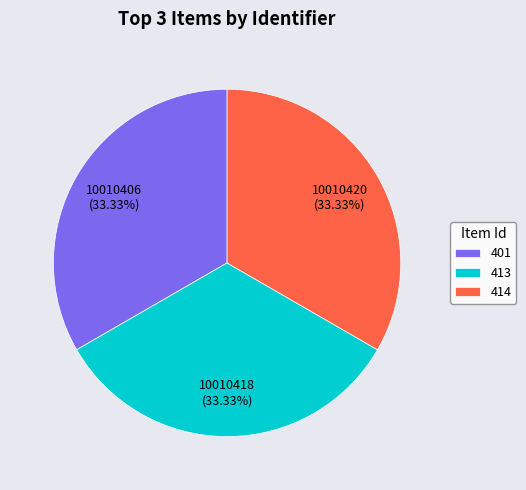

Combined, what portion of the pie is 401 and 414?

66.7%